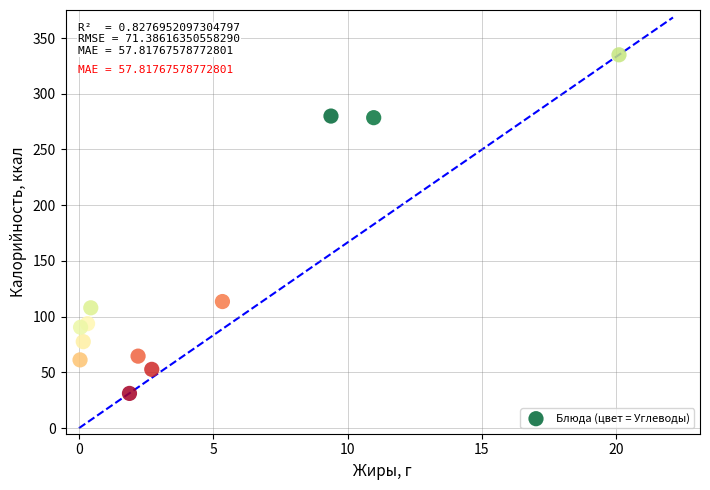

What is the range of X values (max minus min)?

20.1